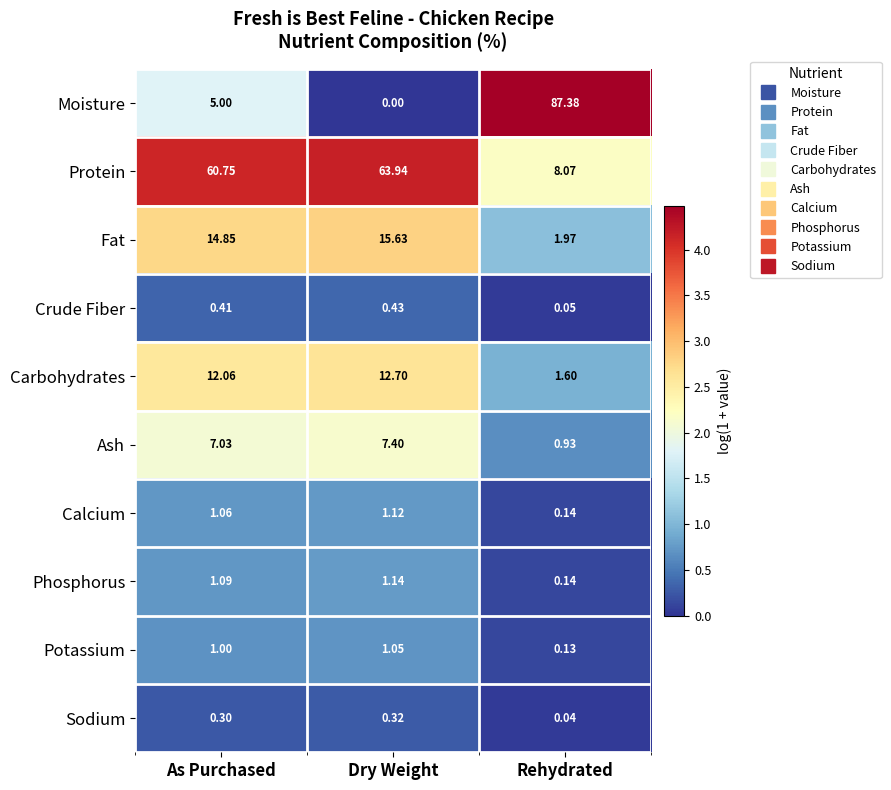

Which label corresponds to the largest value in the chart?

Rehydrated